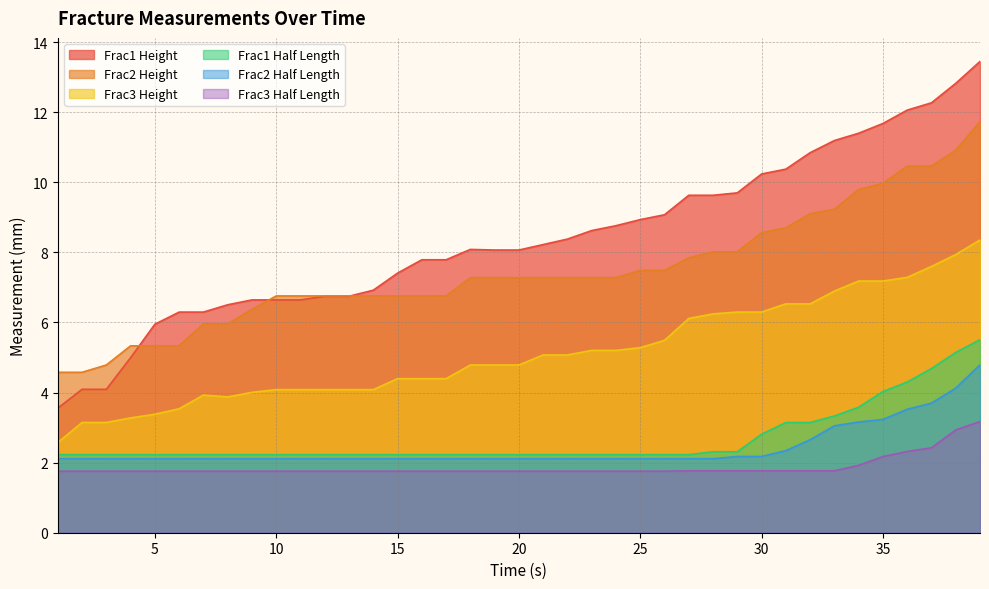

True or false: Frac3 Height has more than 2 points higher than both neighbors.

False